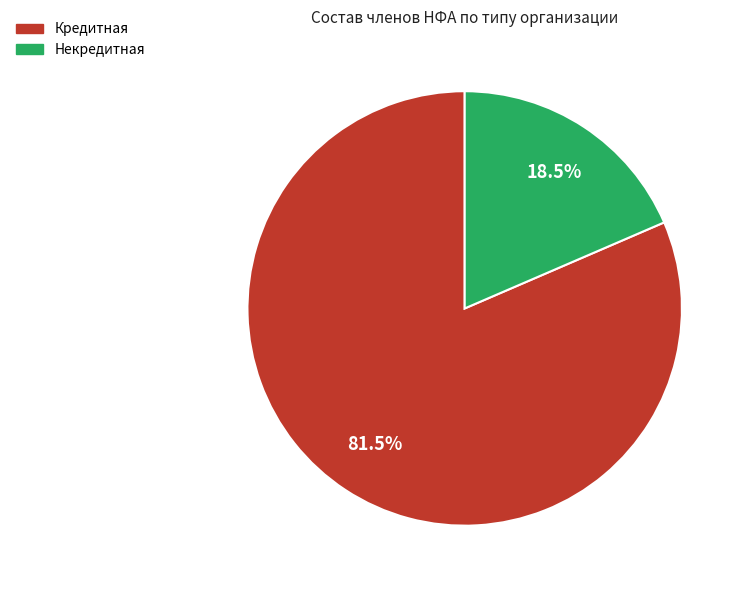

What portion of the pie excludes Некредитная?

81.5%